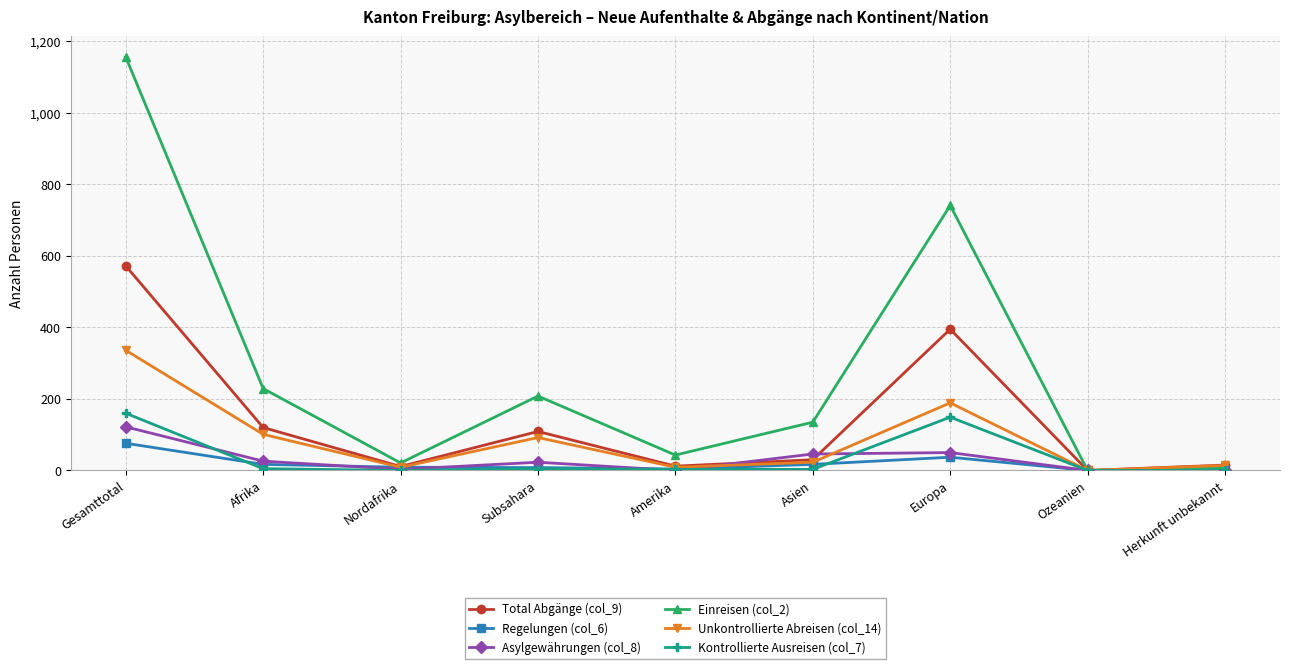

What is the label of the 6th point from the left?

Asien